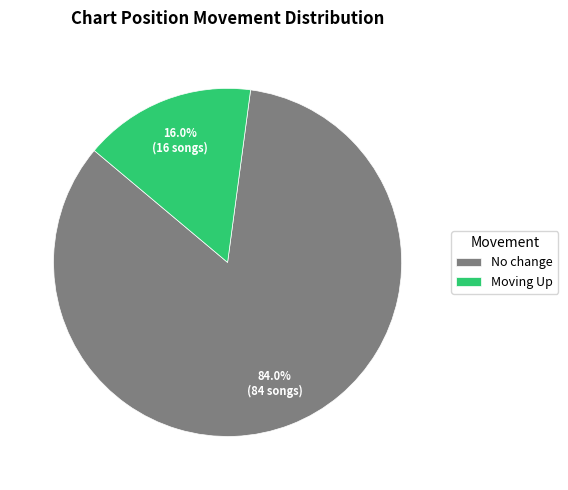

What is the total percentage of Moving Up and No change?

100.0%